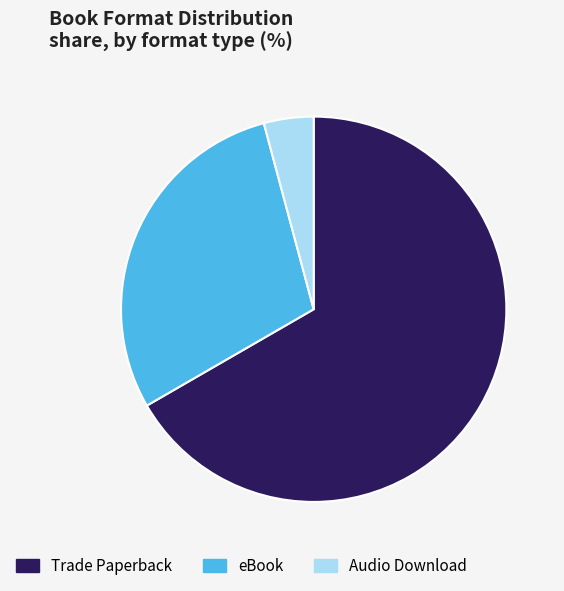

Is the sum of Trade Paperback and Audio Download greater than half?

Yes